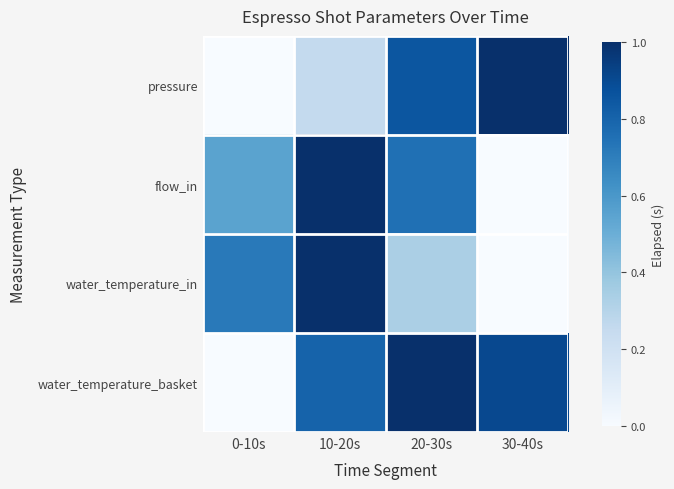

At how many categories does at least one series exceed 0?

4